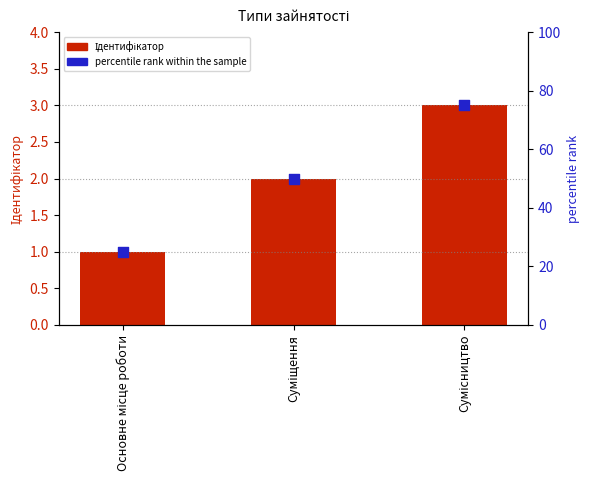

What is the total value across all series at Сумісництво?

78